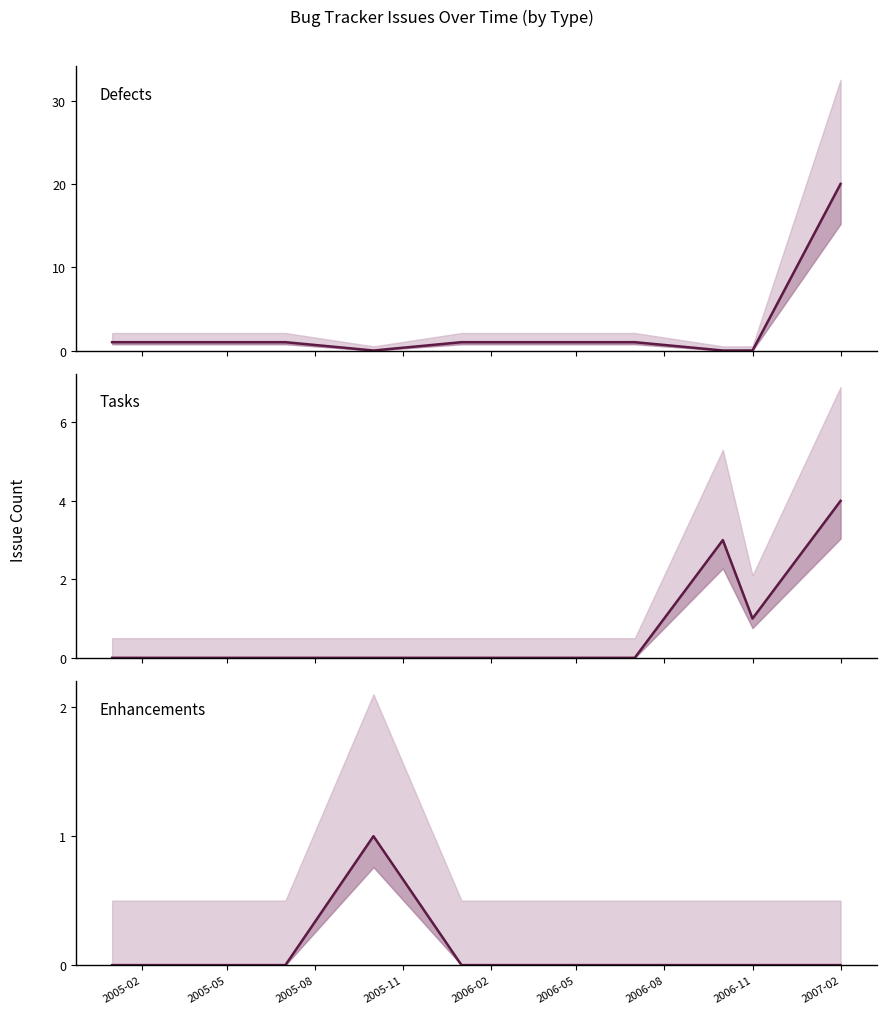

What are all the series names shown in the legend?

Defects, Tasks, Enhancements